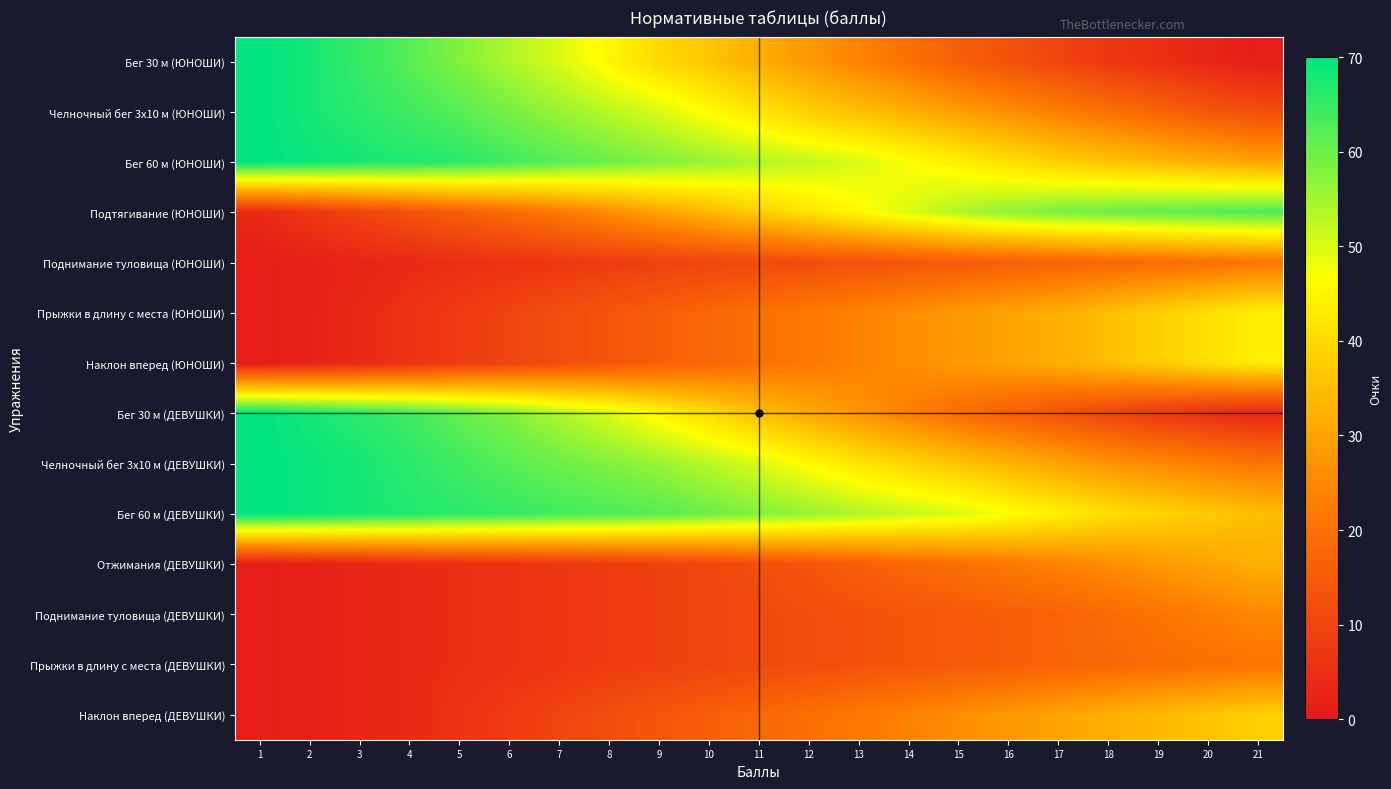

Rank the series at 5 from highest to lowest value.

Бег 60 м (ЮНОШИ), Бег 60 м (ДЕВУШКИ), Челночный бег 3x10 м (ДЕВУШКИ), Челночный бег 3x10 м (ЮНОШИ), Бег 30 м (ДЕВУШКИ), Бег 30 м (ЮНОШИ), Подтягивание (ЮНОШИ), Прыжки в длину с места (ЮНОШИ), Наклон вперед (ЮНОШИ), Наклон вперед (ДЕВУШКИ), Поднимание туловища (ЮНОШИ), Отжимания (ДЕВУШКИ), Поднимание туловища (ДЕВУШКИ), Прыжки в длину с места (ДЕВУШКИ)